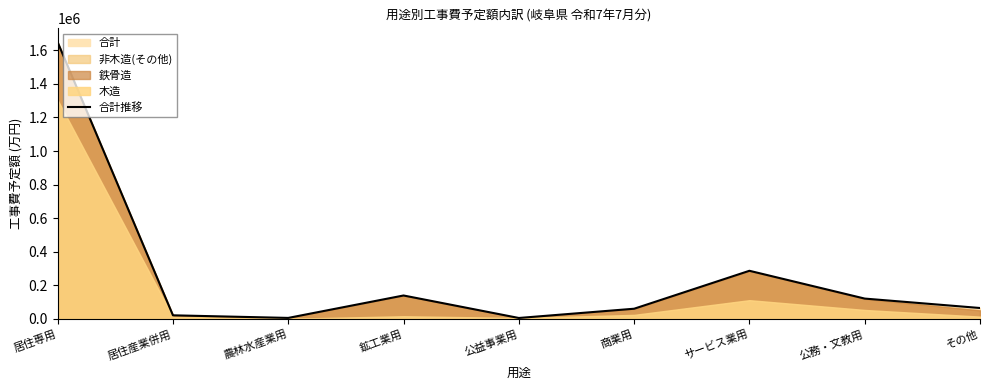

Does the chart display data point markers on the line(s)?

No